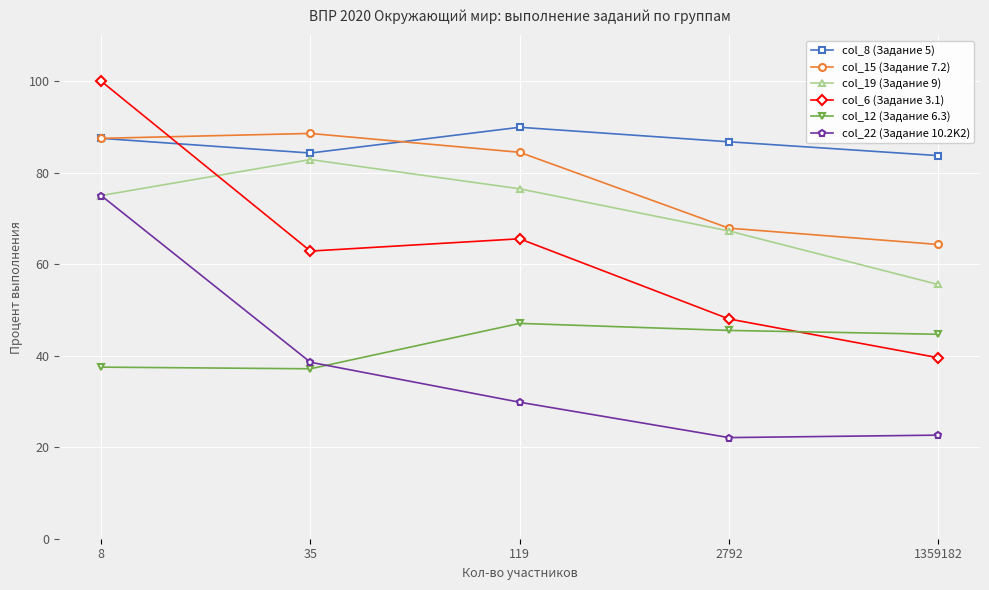

How many interior local valleys does the col_8 (Задание 5) series have?

1